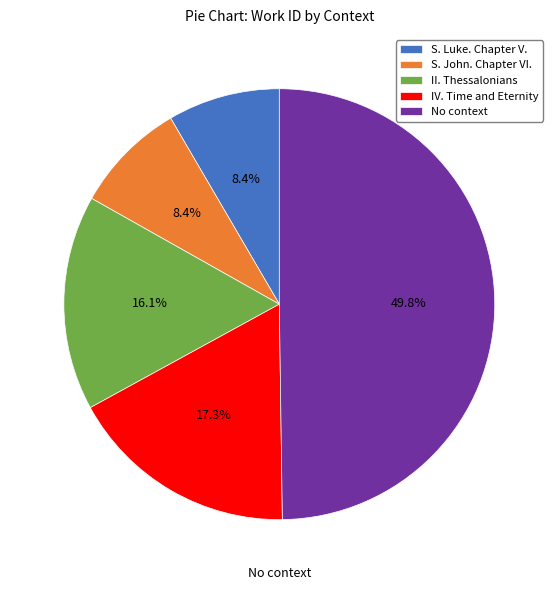

How many segments does this pie chart have?

5